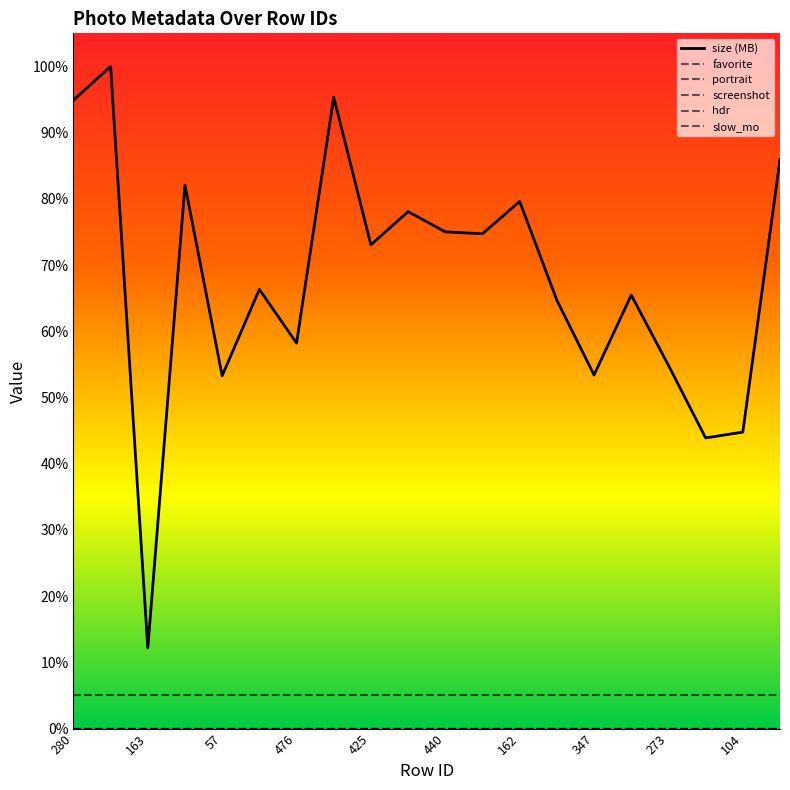

Does the chart have visible grid lines?

No